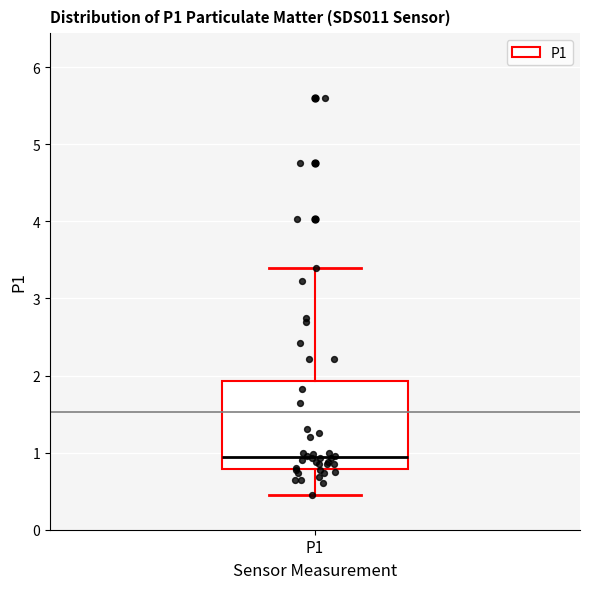

Transcribe this box plot: give where the median line is, the range the box spans, and where the two whiskers end, as read against the y-axis. The values are not printed on the chart, so give them approximately, as read against the axis.

median 0.9, box 0.8 to 1.9, whiskers 0.5 to 3.4